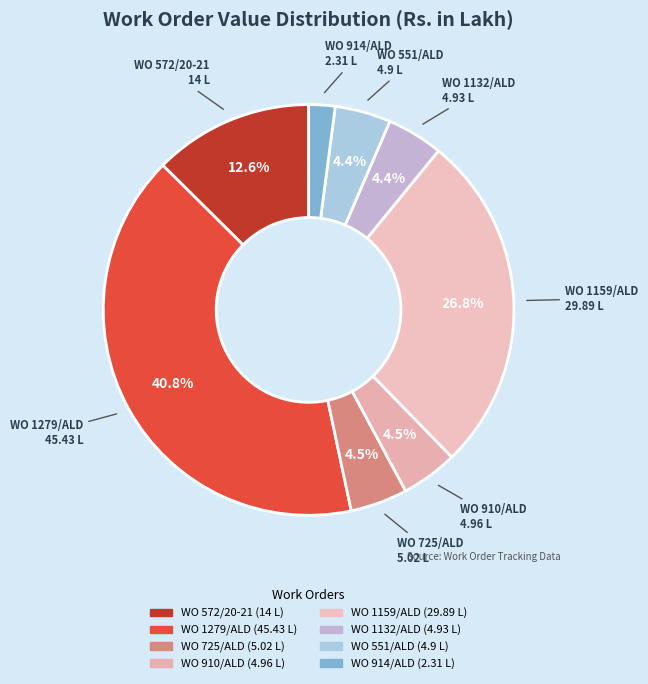

Approximately how many times larger is the value at WO 572/20-21 compared to WO 910/ALD?

2.8